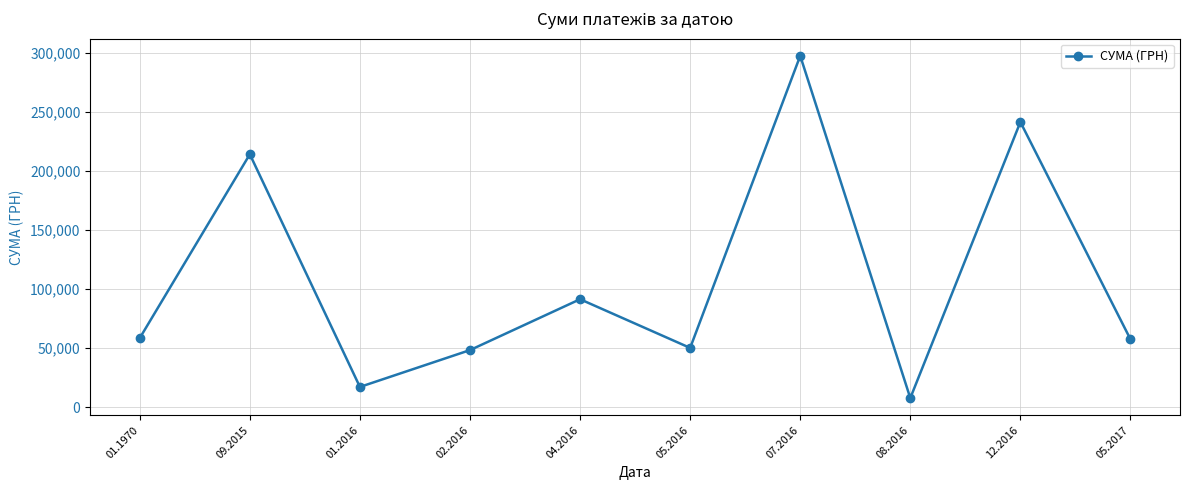

What is the minimum value shown in the chart?

7599.0